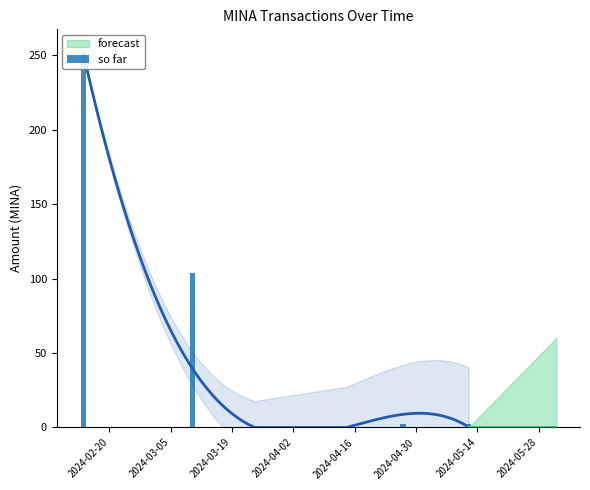

Is it true that the value at 2024-05-14 is 0.5?

True